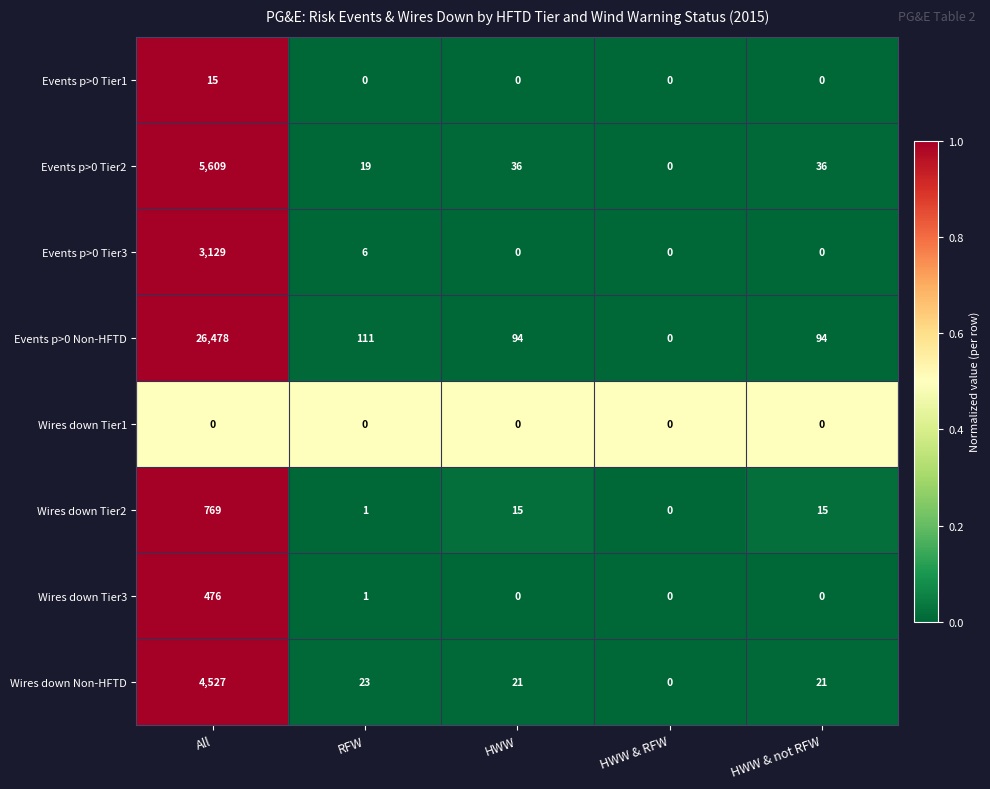

Which series has the largest total across all categories?

Events p>0 Non-HFTD